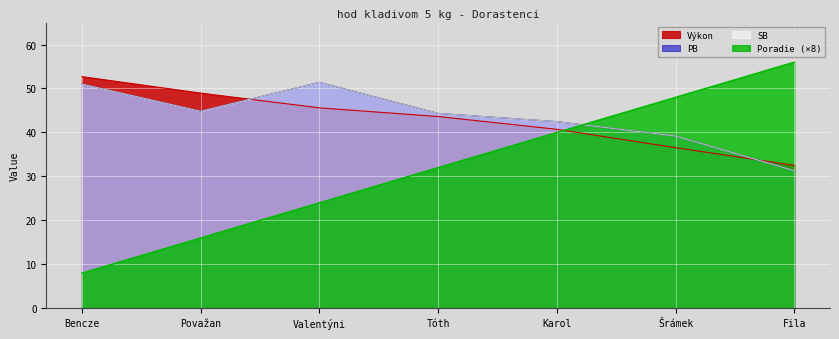

How many categories are shown in the chart?

7